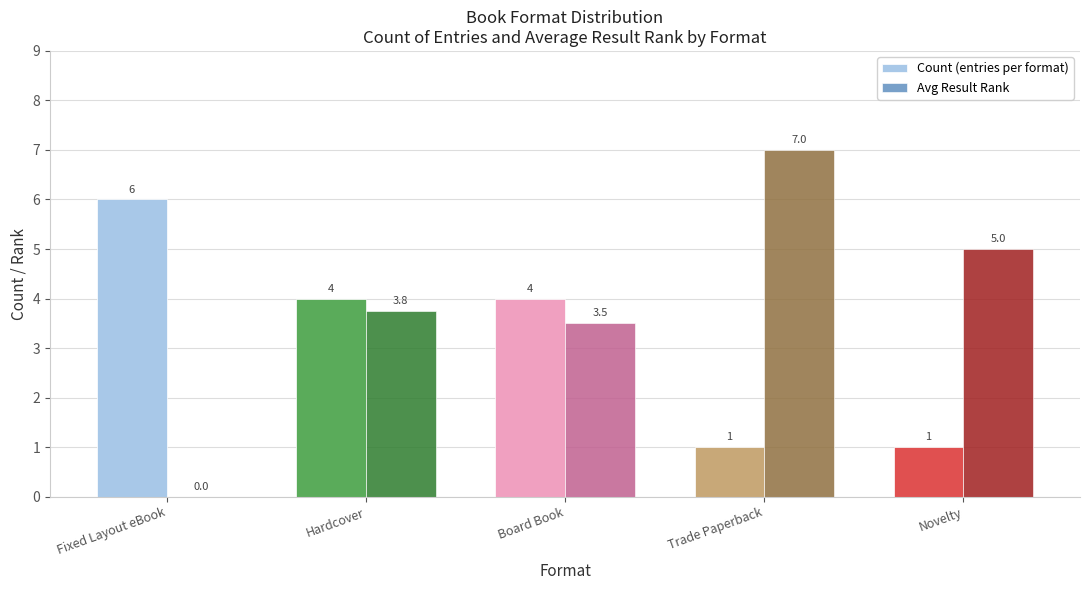

Which series changed the most between Trade Paperback and Novelty?

Avg Result Rank